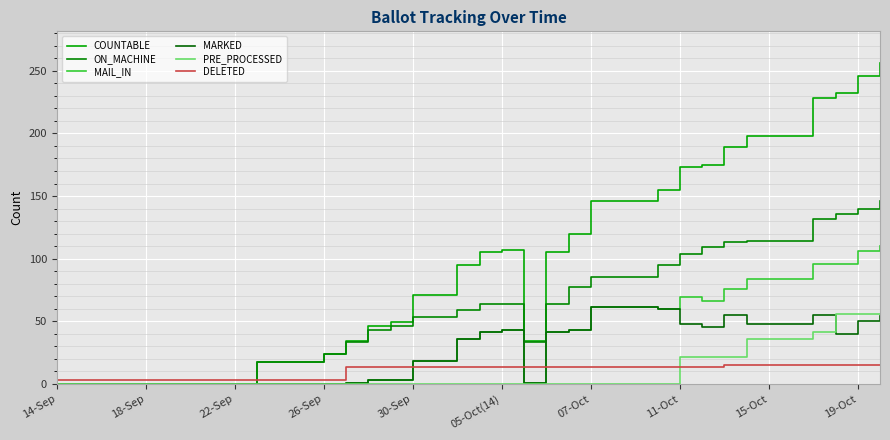

What is the highest value of the PRE_PROCESSED series?

56